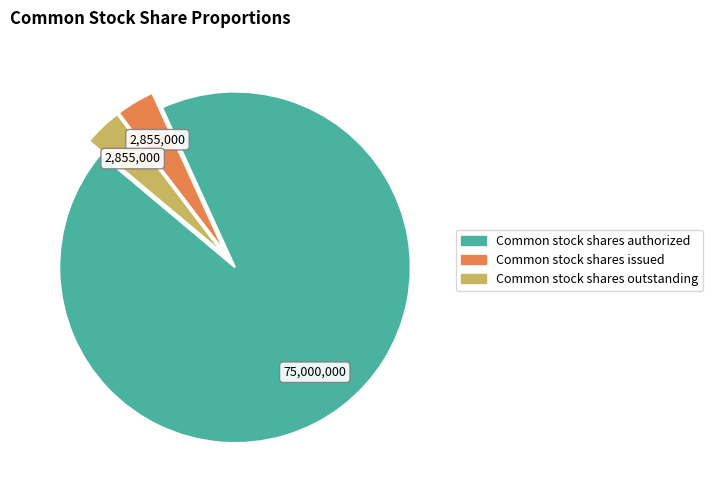

What is the largest slice in the pie chart?

Common stock shares authorized